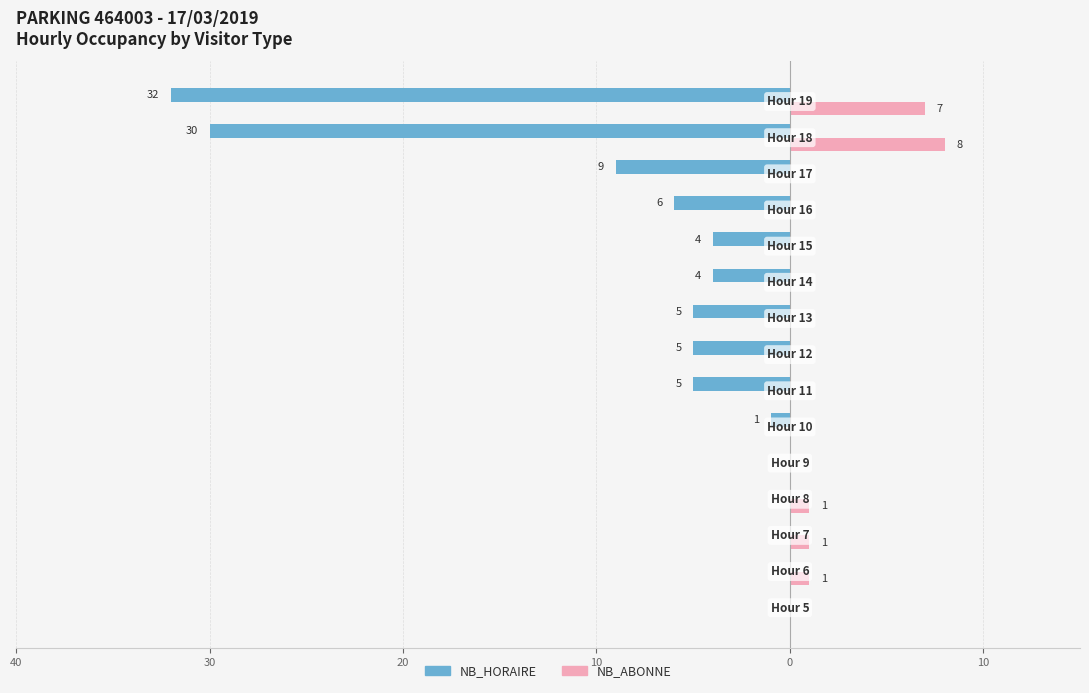

What are all the series names shown in the legend?

NB_HORAIRE, NB_ABONNE